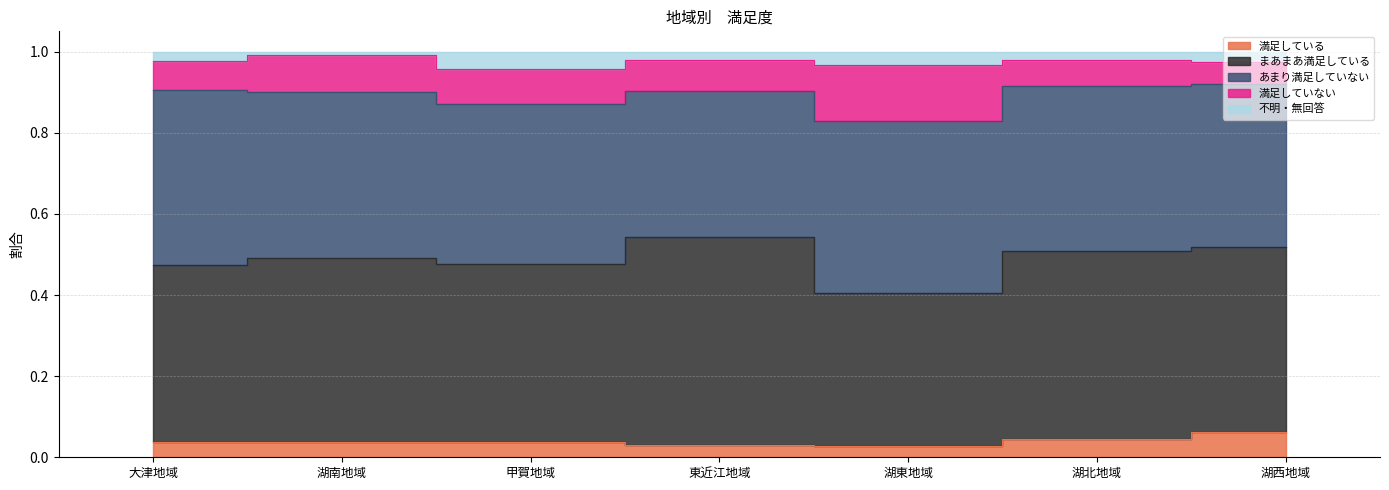

True or false: まあまあ満足している and 不明・無回答 intersect in this chart.

False